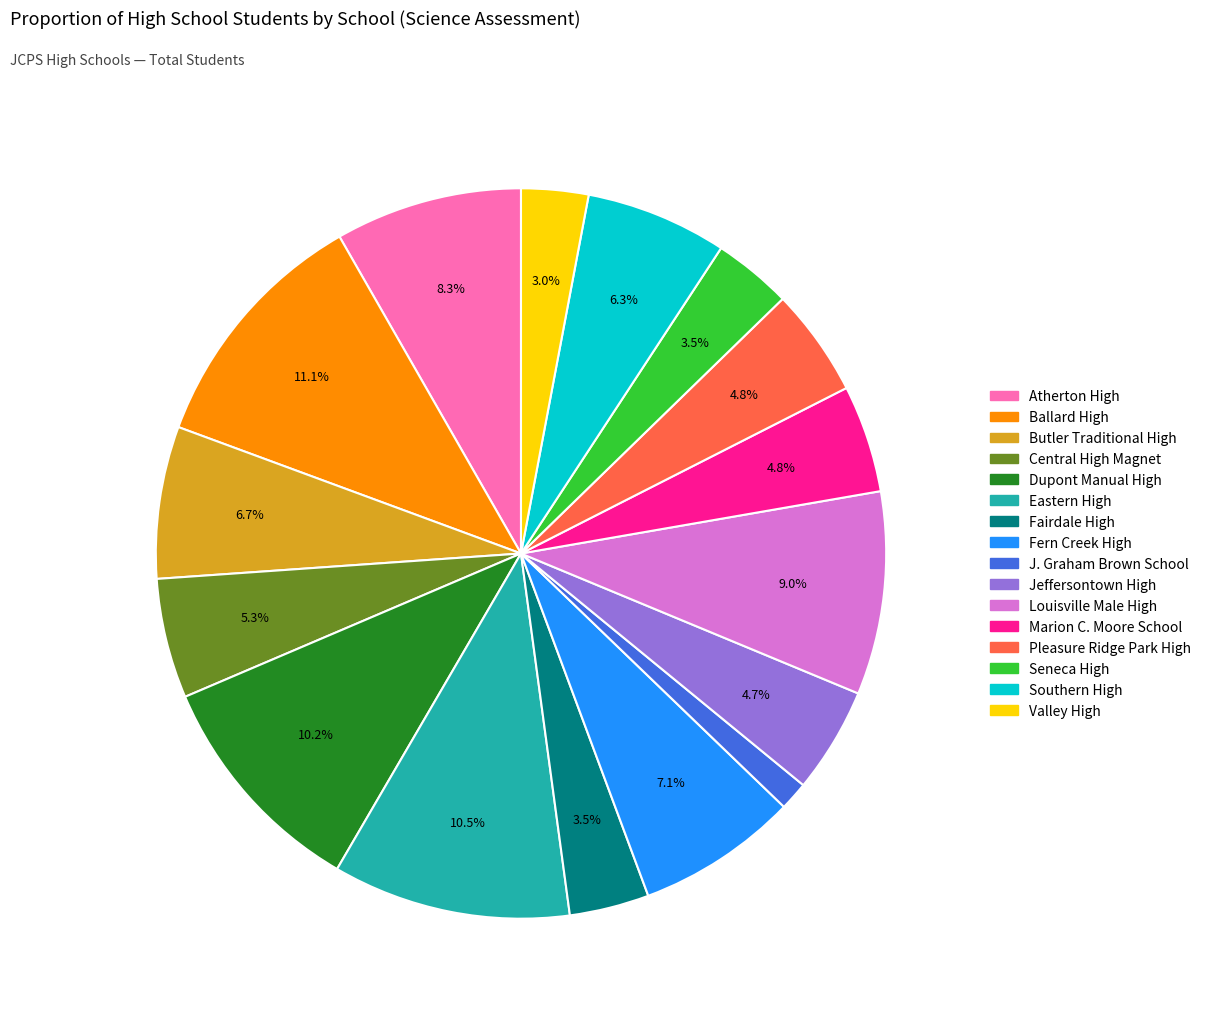

Count the number of slices in the pie.

16